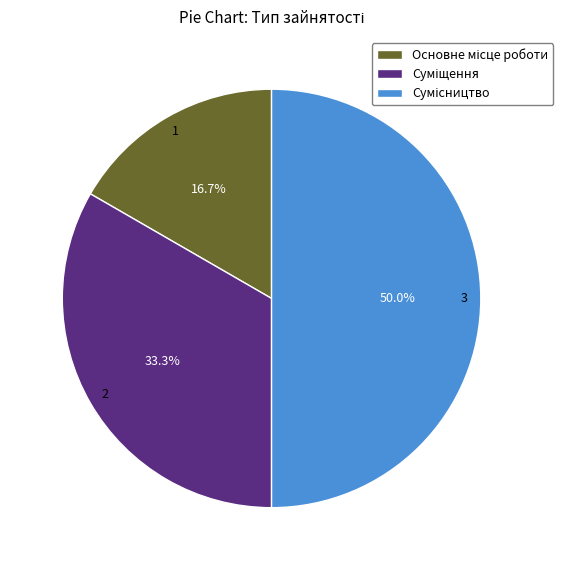

What is the change in value from Основне місце роботи to Суміщення?

+1